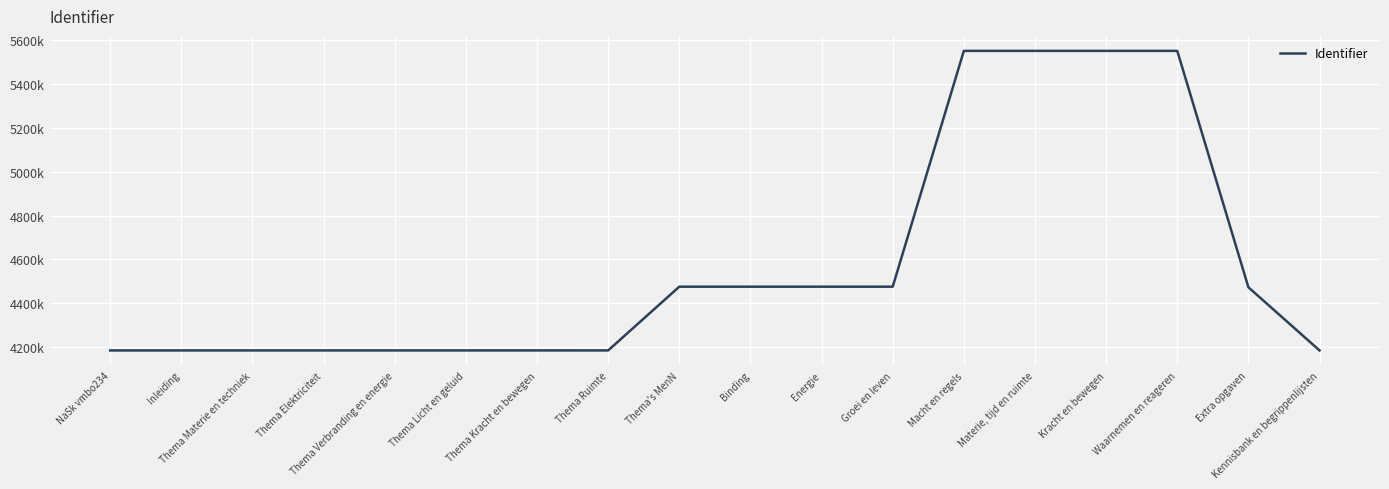

Does the chart display data point markers on the line(s)?

No